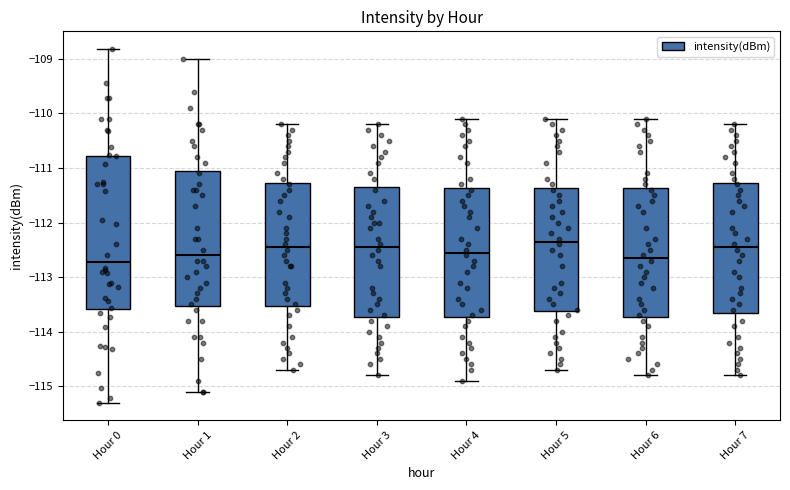

Where does the lower whisker of the box for Hour 4 end on the y-axis? The values are not printed on the chart, so give them approximately, as read against the axis.

-114.9